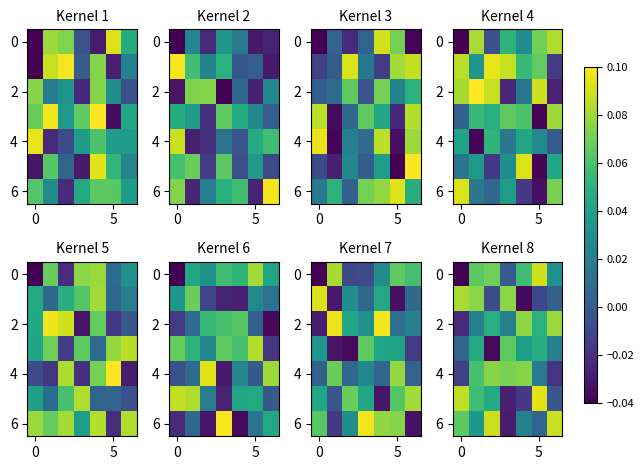

What is the difference between the maximum and second lowest values in the 6 series?

0.1